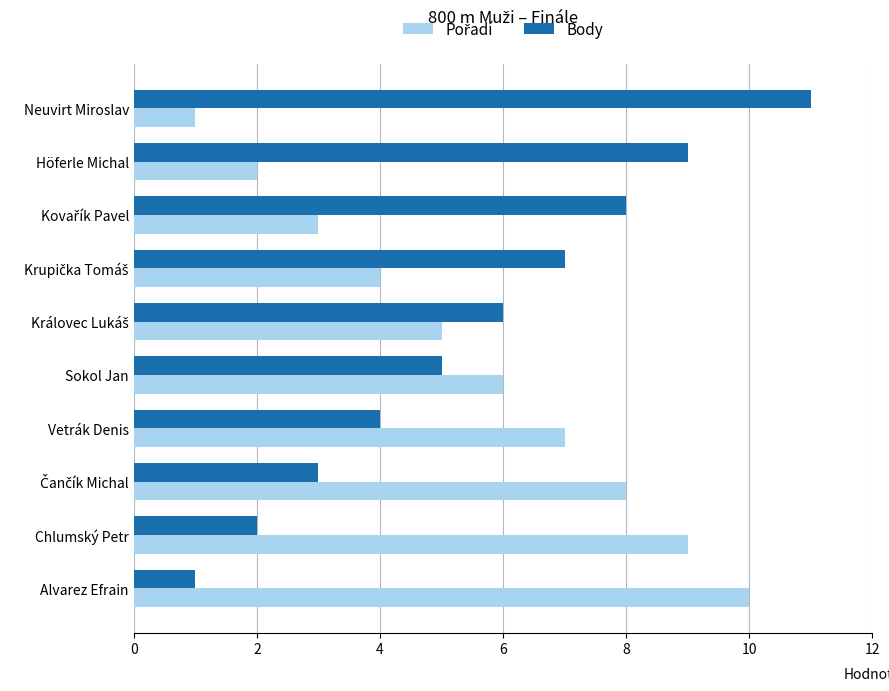

Which series has the largest total across all categories?

Body